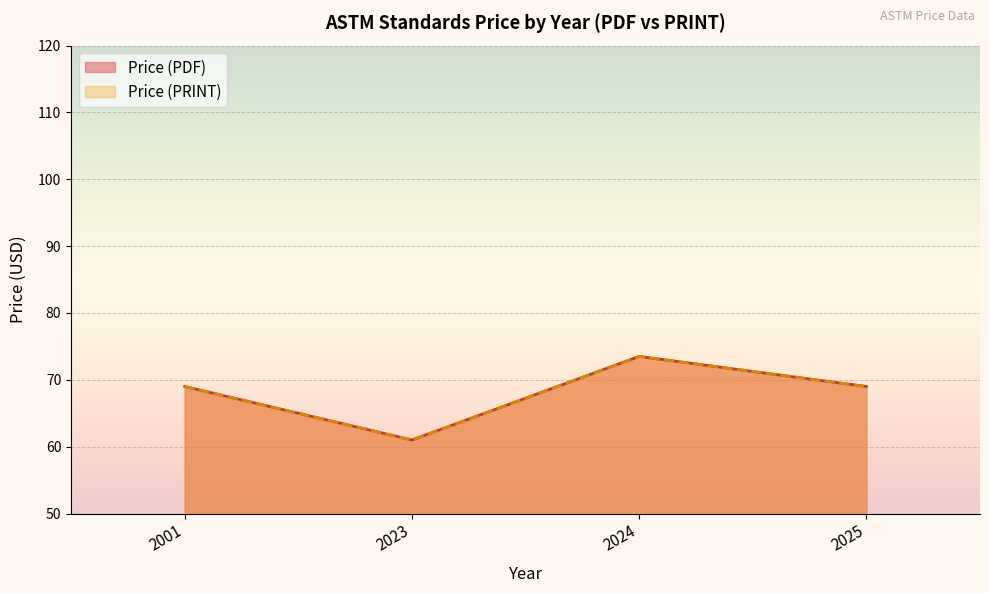

Does the chart display data point markers on the line(s)?

No